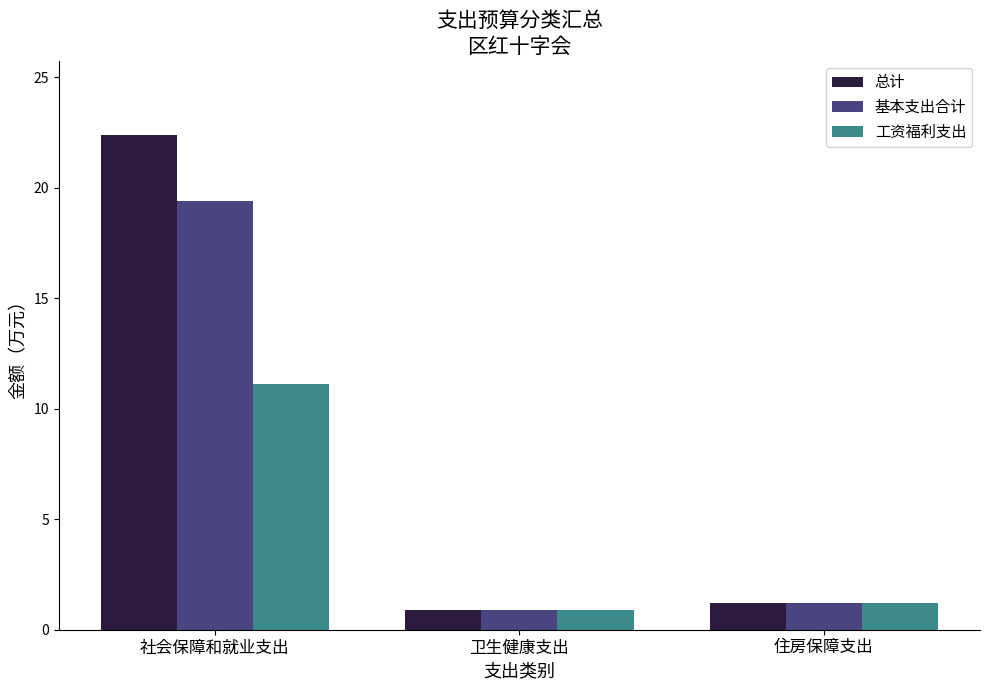

What is the total value across all series at 住房保障支出?

3.6